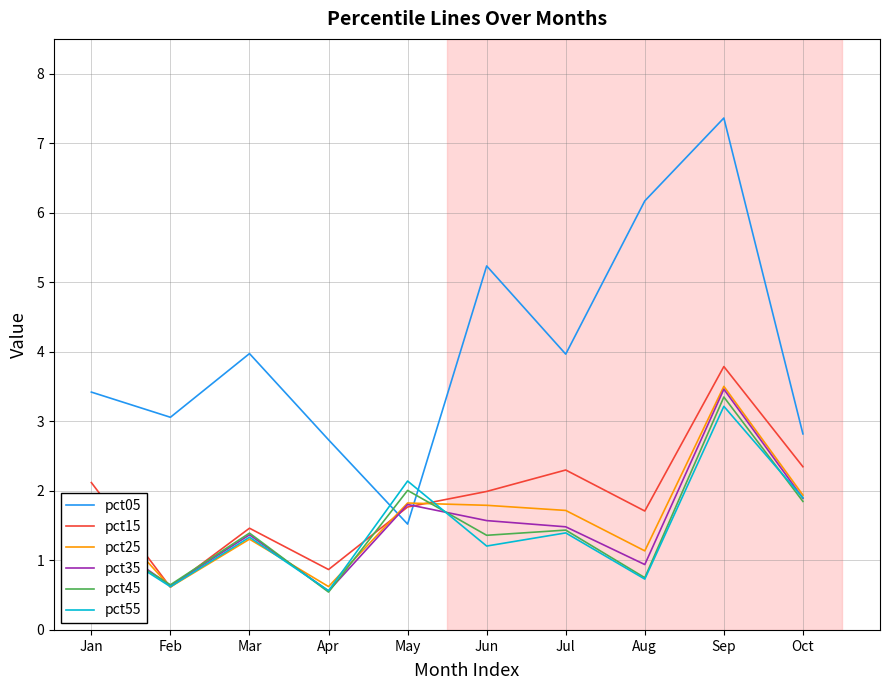

True or false: pct45 has a value of 0.5 at Apr.

True